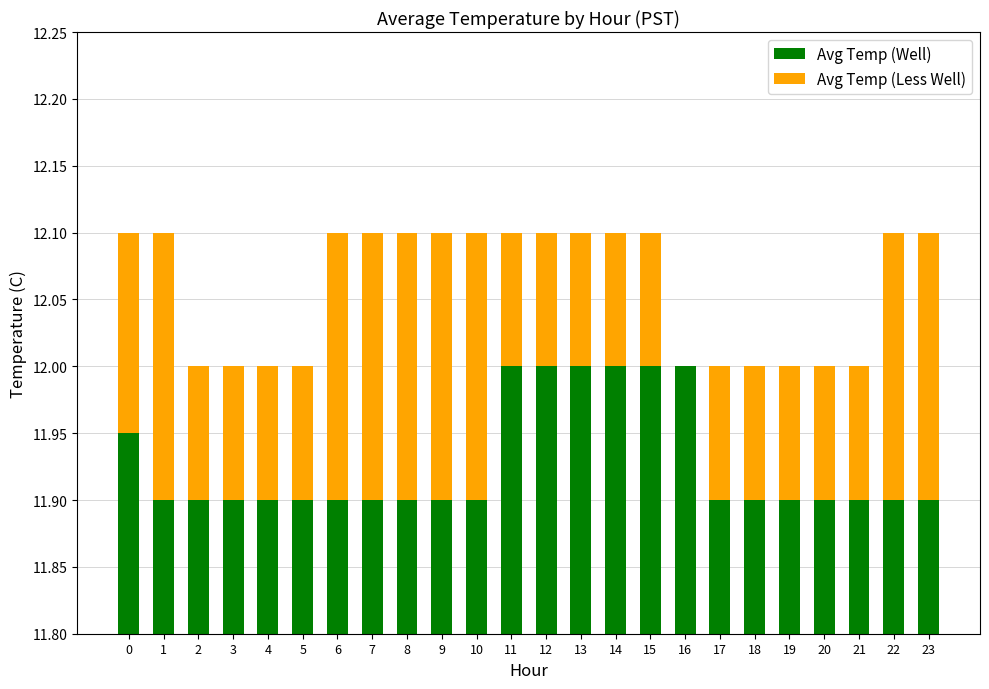

Reading left to right, transcribe all the data shown in this chart.

Avg Temp (Well): 0=11.9	1=11.9	2=11.9	3=11.9	4=11.9	5=11.9	6=11.9	7=11.9	8=11.9	9=11.9	10=11.9	11=12.0	12=12.0	13=12.0	14=12.0	15=12.0	16=12.0	17=11.9	18=11.9	19=11.9	20=11.9	21=11.9	22=11.9	23=11.9
Avg Temp (Less Well): 0=0.2	1=0.2	2=0.1	3=0.1	4=0.1	5=0.1	6=0.2	7=0.2	8=0.2	9=0.2	10=0.2	11=0.1	12=0.1	13=0.1	14=0.1	15=0.1	16=0.0	17=0.1	18=0.1	19=0.1	20=0.1	21=0.1	22=0.2	23=0.2